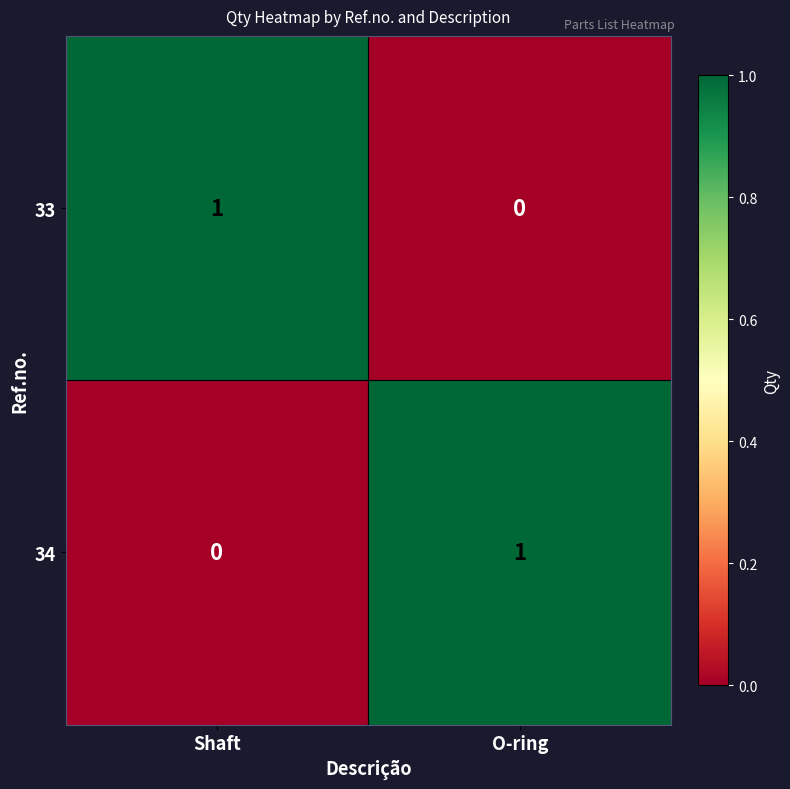

Where is 34 nearest to the value 0?

Shaft